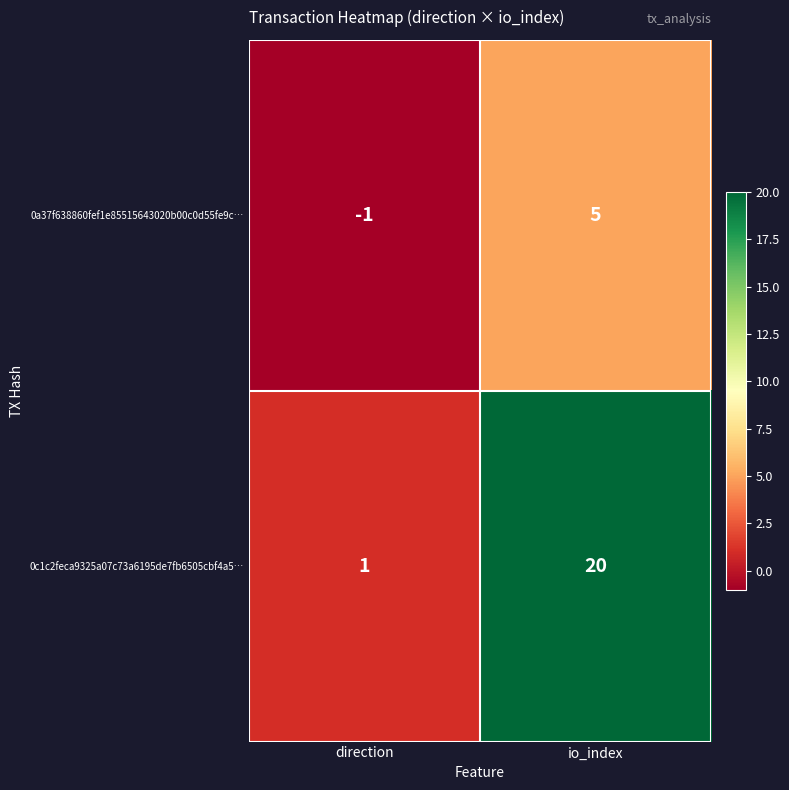

The value of 0a37f638860fef1e85515643020b00c0d55fe9c… at direction is -1. True or false?

True